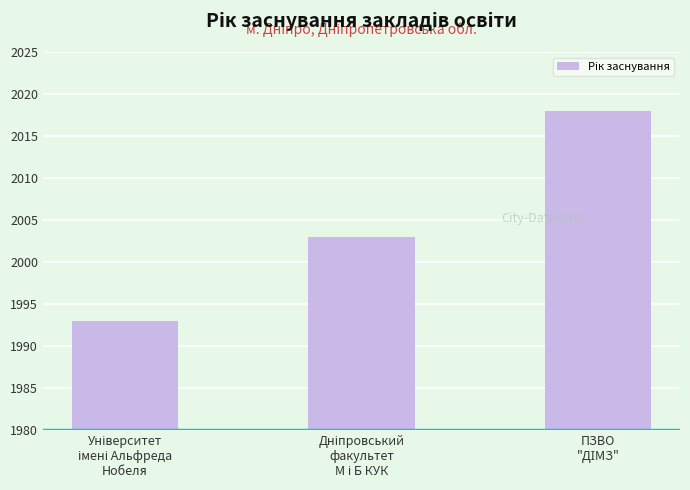

What is the greatest value displayed?

2018